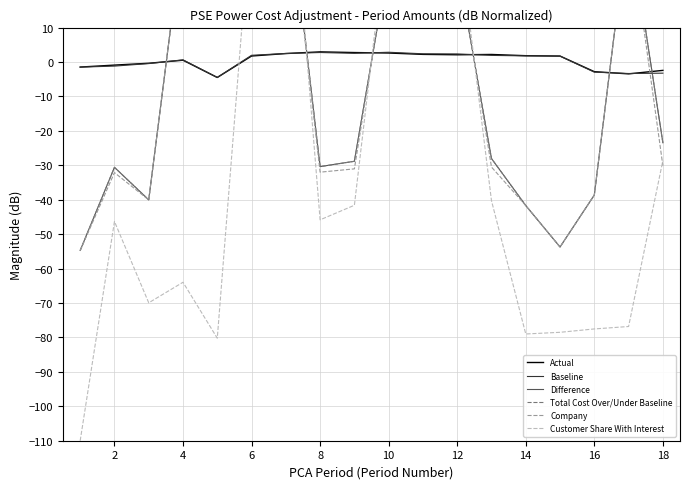

Is it true that Actual equals -2.4 at 18?

True